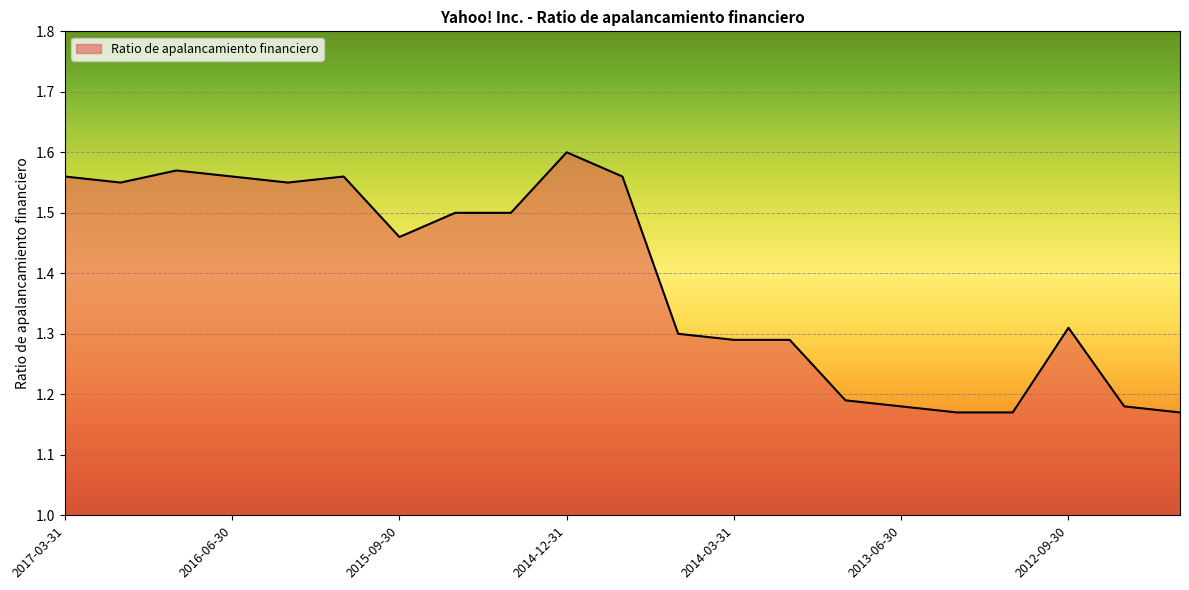

The chart shows a value of 1.6 at 2014-12-31. True or false?

True